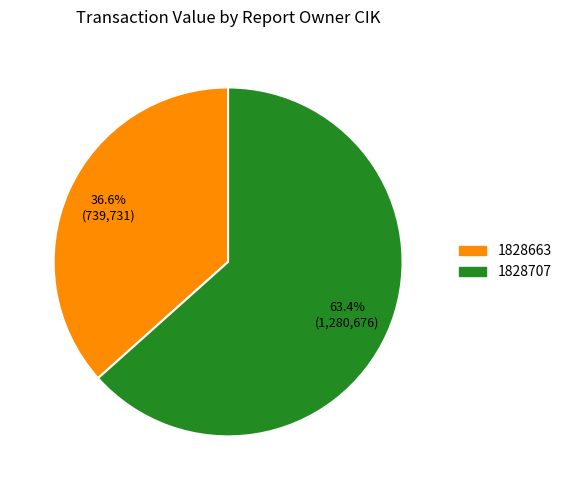

To the nearest percent, what portion does 1828663 represent?

37%